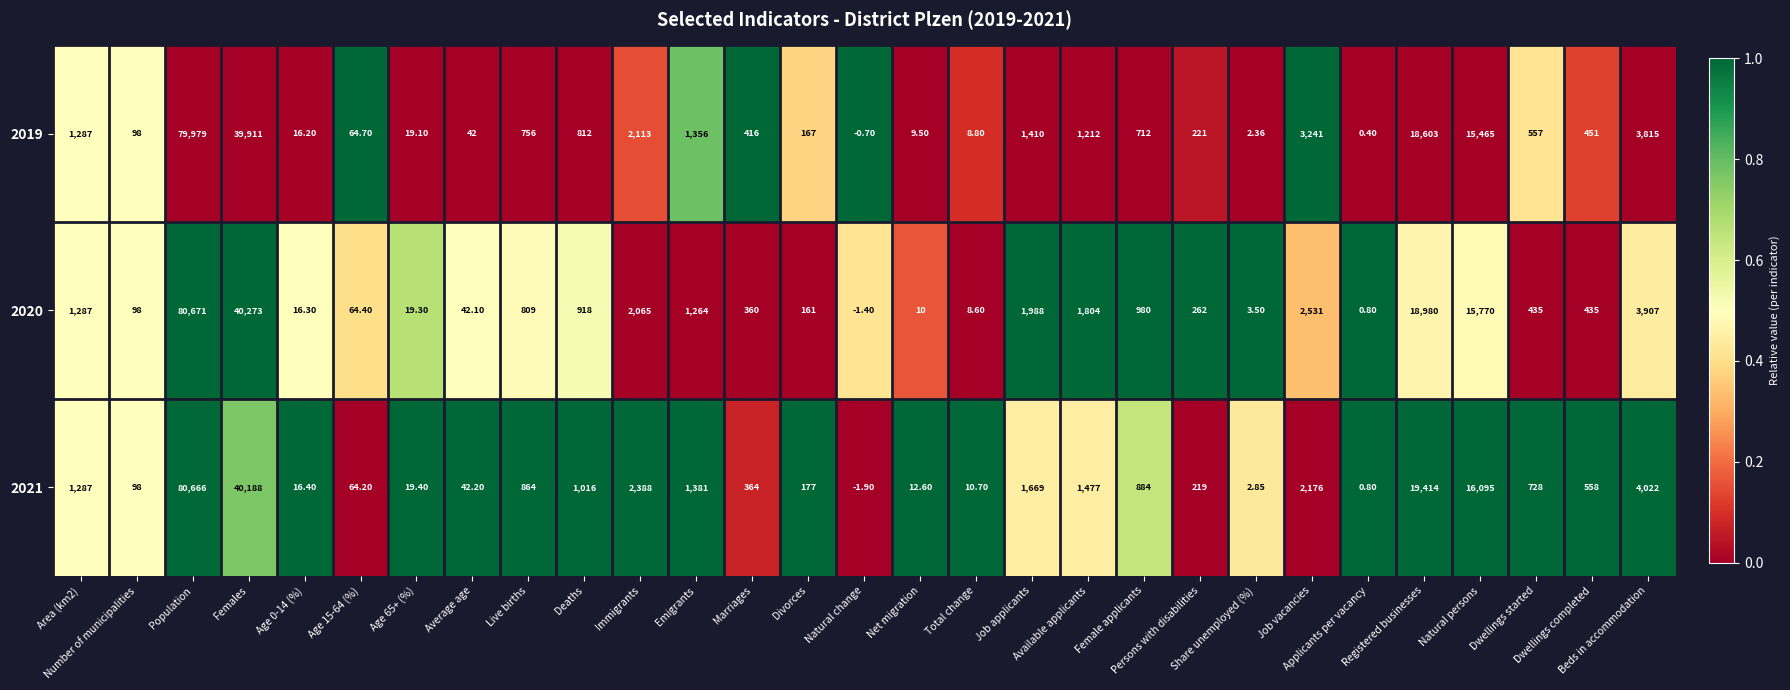

What is the spread (max minus min) of values at Live births?

108.0